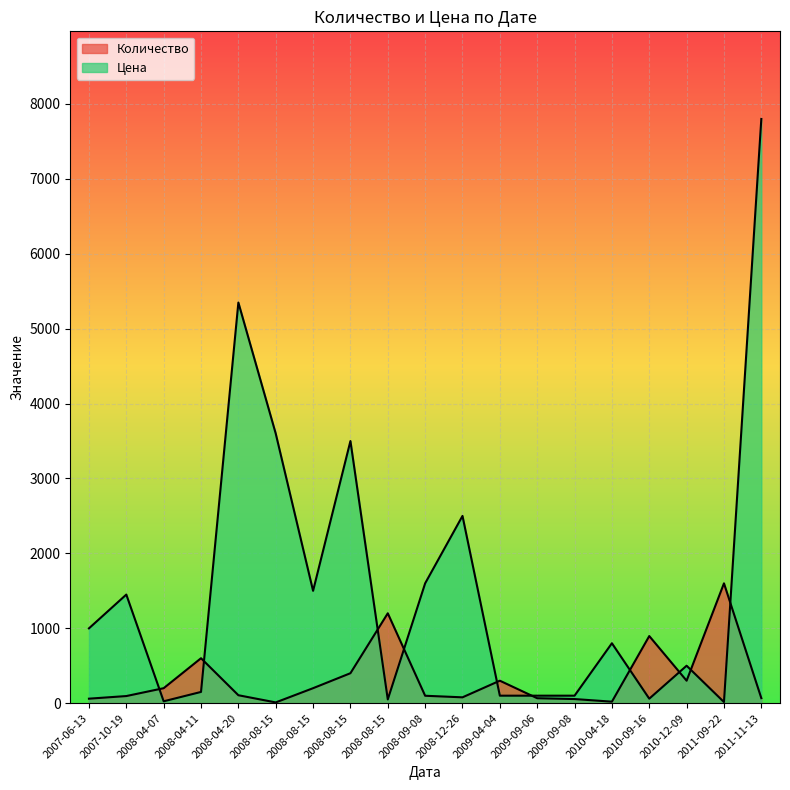

How many values in the Цена series are below 800?

9